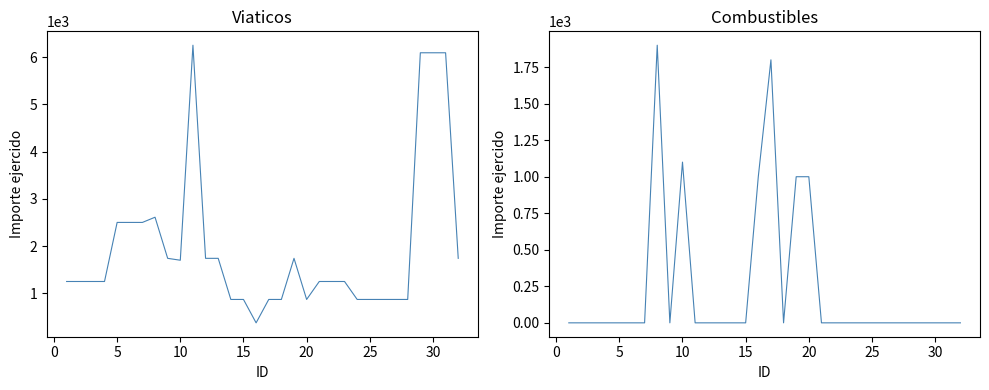

Which series has the largest range (max minus min)?

Viaticos